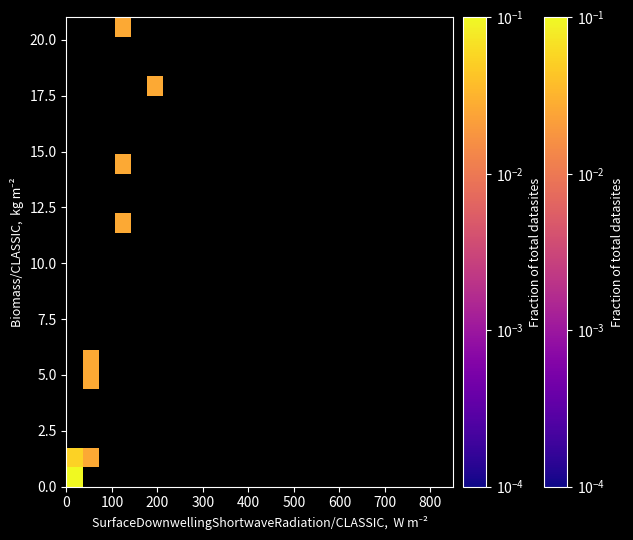

What Y value in the scatter plot is closest to 10?

12.0